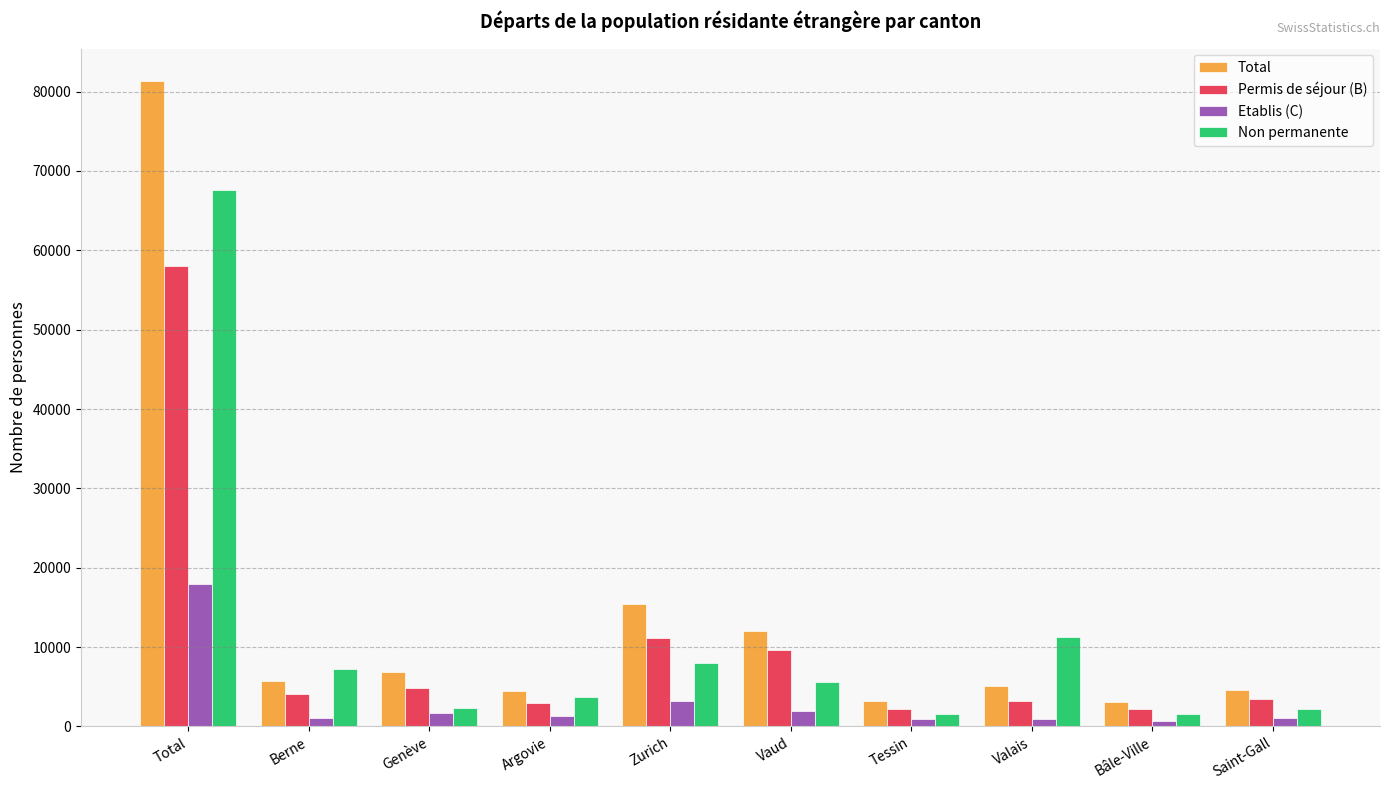

How many data points in Non permanente are less than 5563?

5